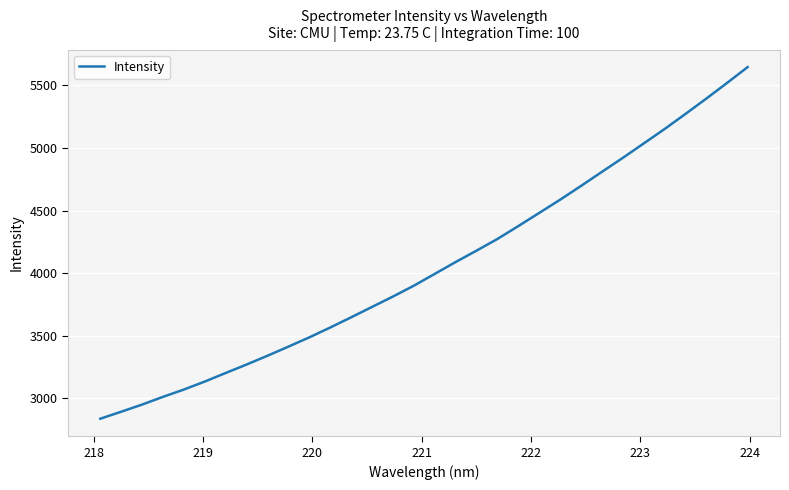

What is the greatest value displayed?

5646.7